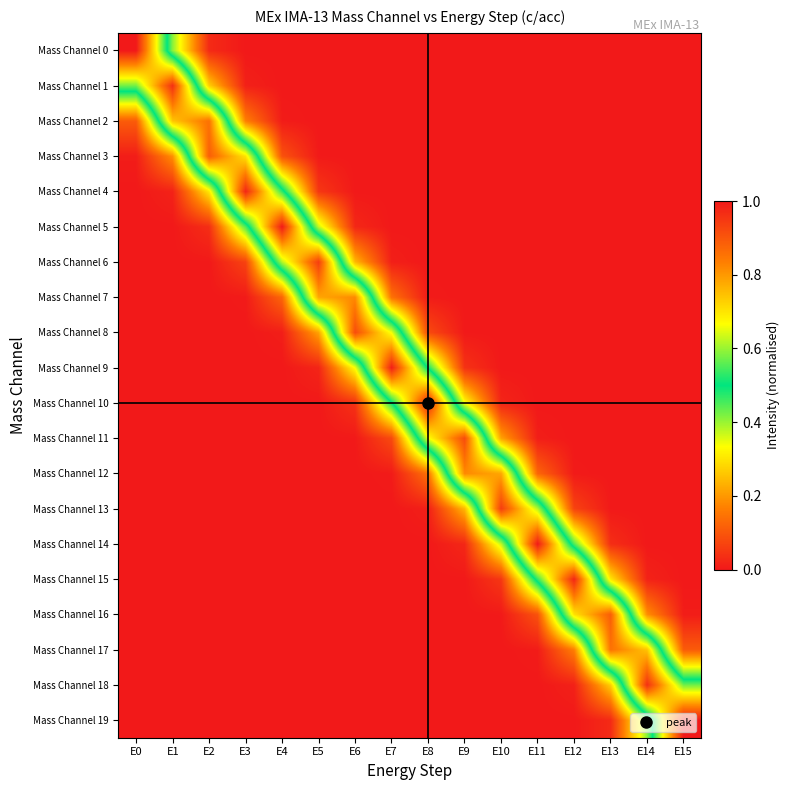

Which has a higher value, E4 or E13?

E4